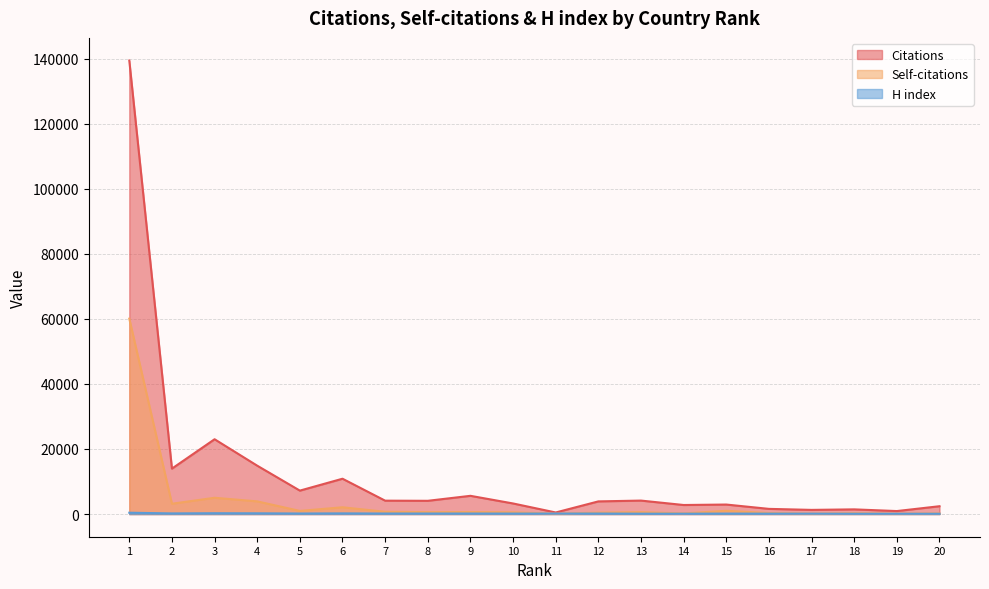

Between 19 and 8, which is larger?

8